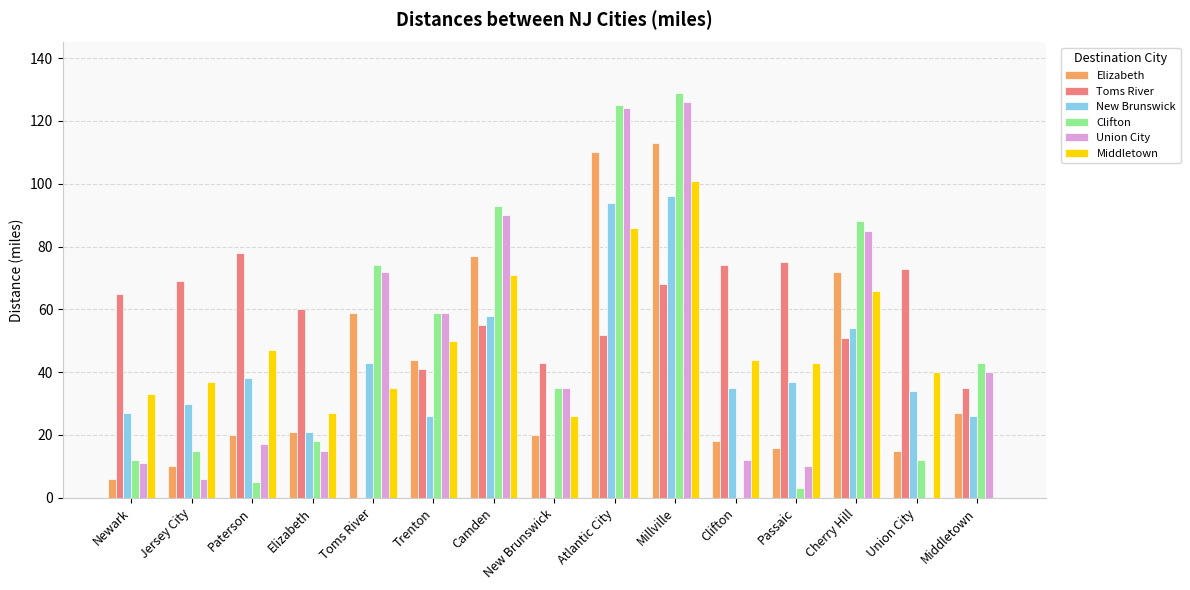

At which label does Toms River reach its peak?

Paterson